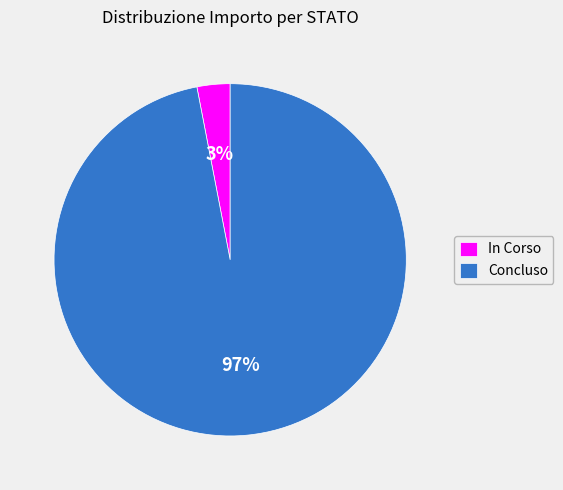

Count the number of slices in the pie.

2